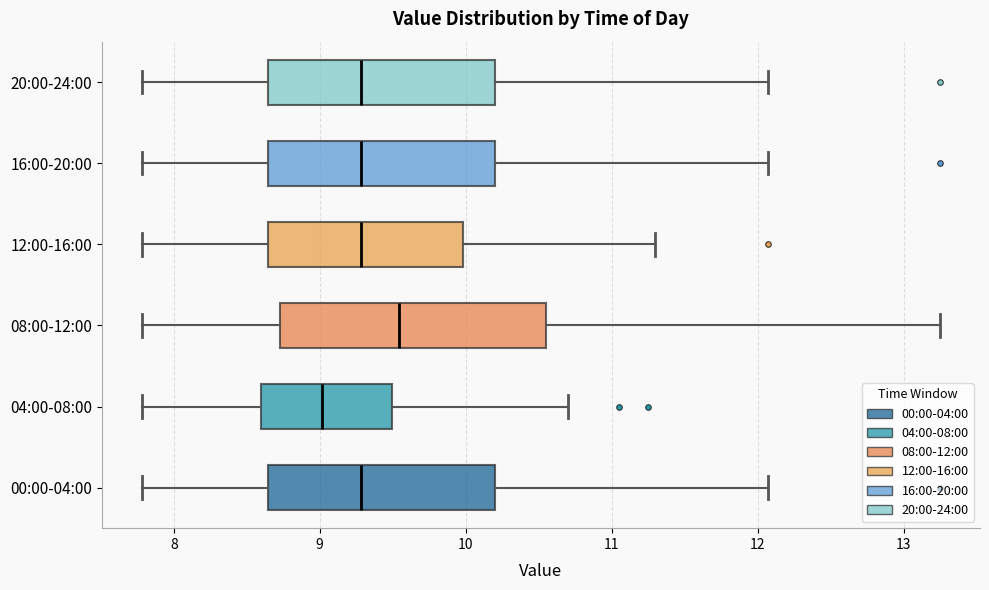

Which box is the widest, from its left edge to its right edge?

08:00-12:00